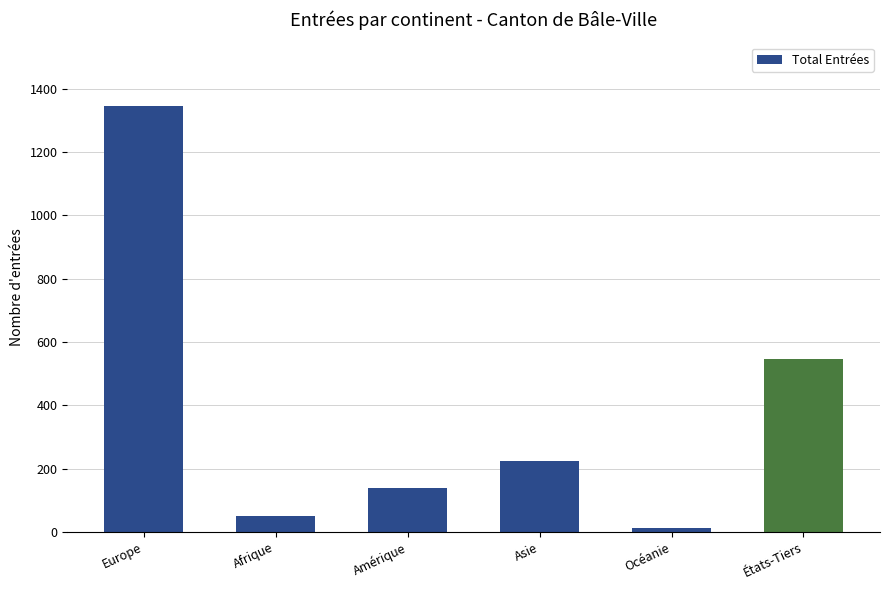

Which has a higher value, États-Tiers or Europe?

Europe